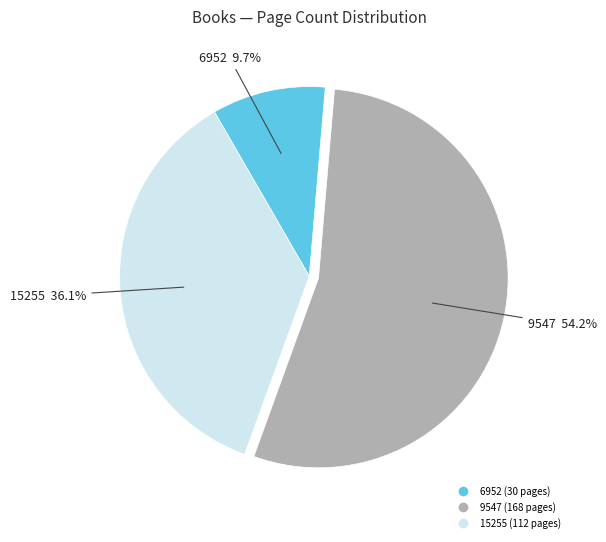

To the nearest percent, what is the average slice percentage?

33%